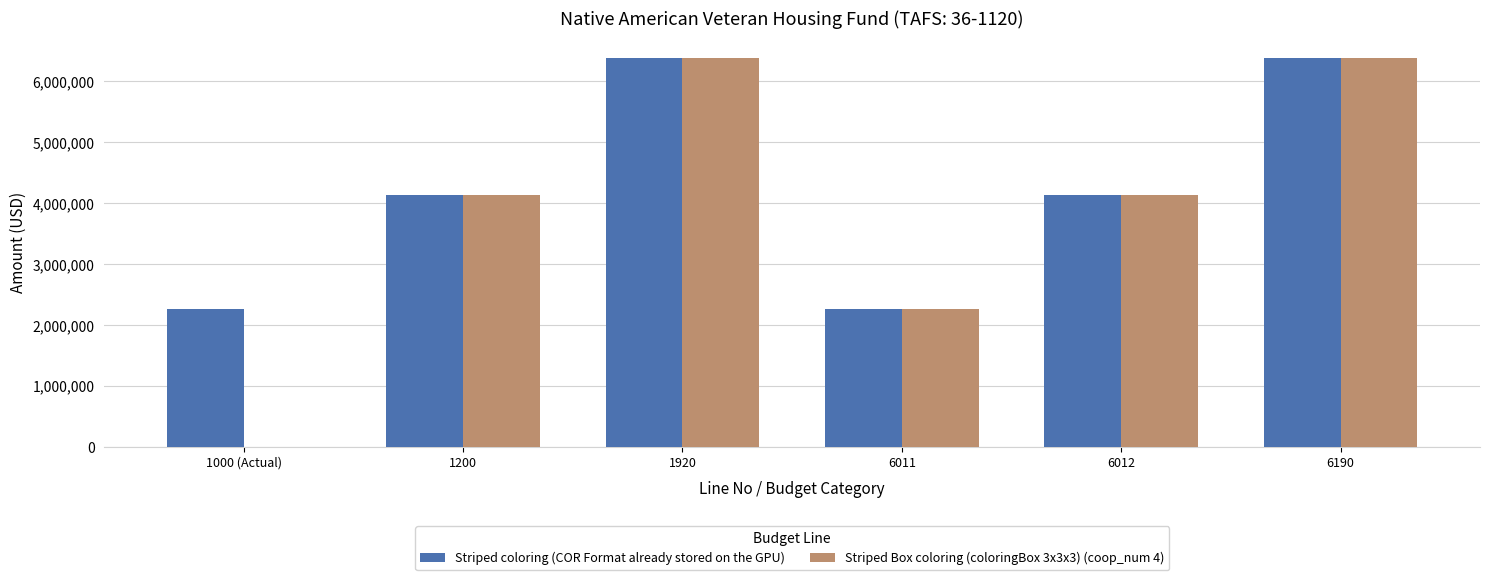

What are all the series names shown in the legend?

Striped coloring (COR Format already stored on the GPU), Striped Box coloring (coloringBox 3x3x3) (coop_num 4)